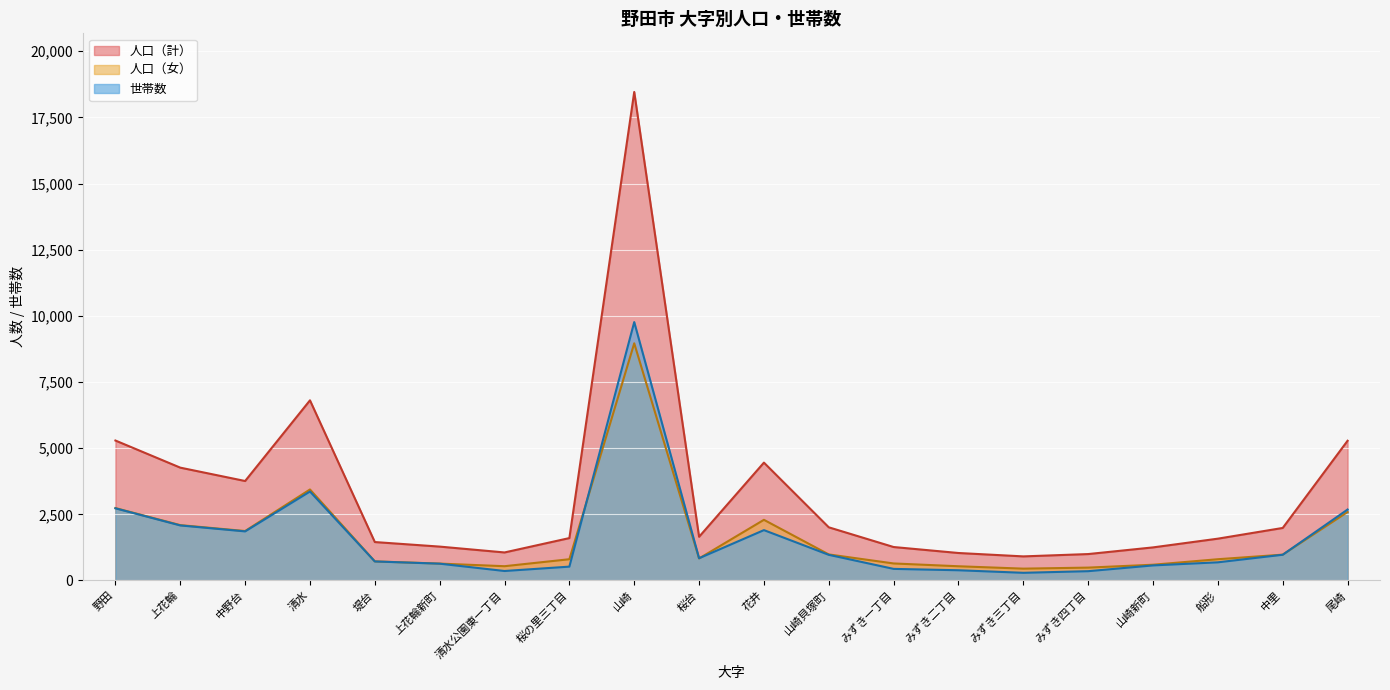

Where do 人口（女） and 世帯数 first cross each other?

桜の里三丁目 and 山崎